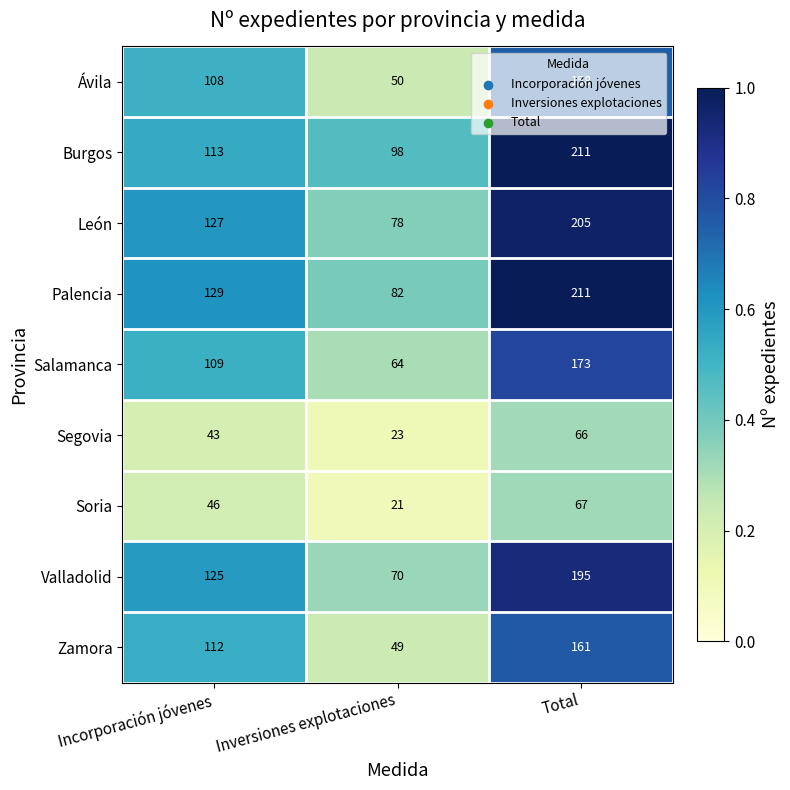

What is the smallest value displayed?

21